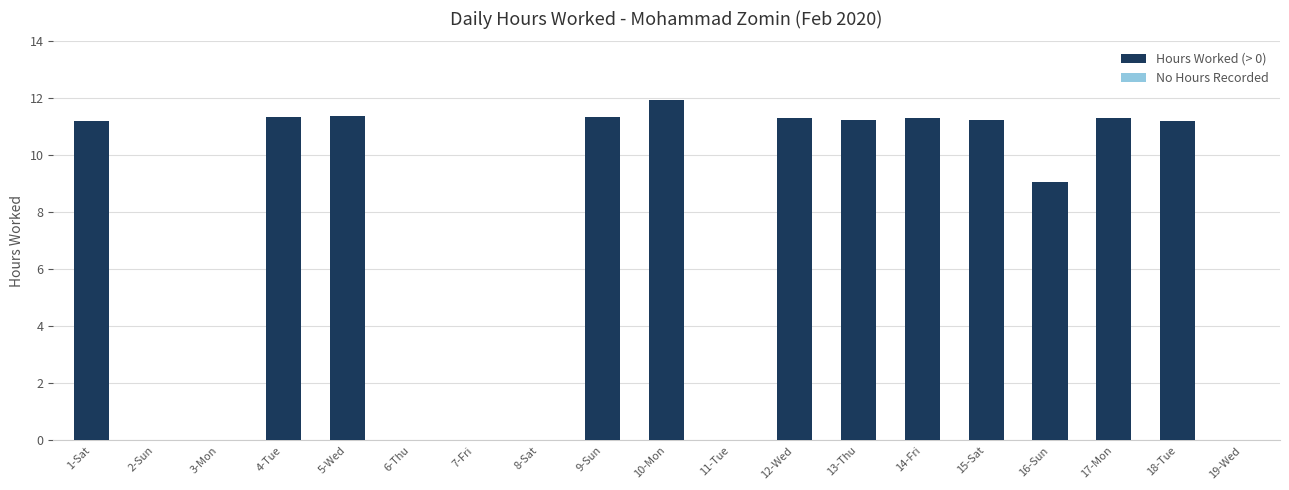

Are the bars horizontal?

No